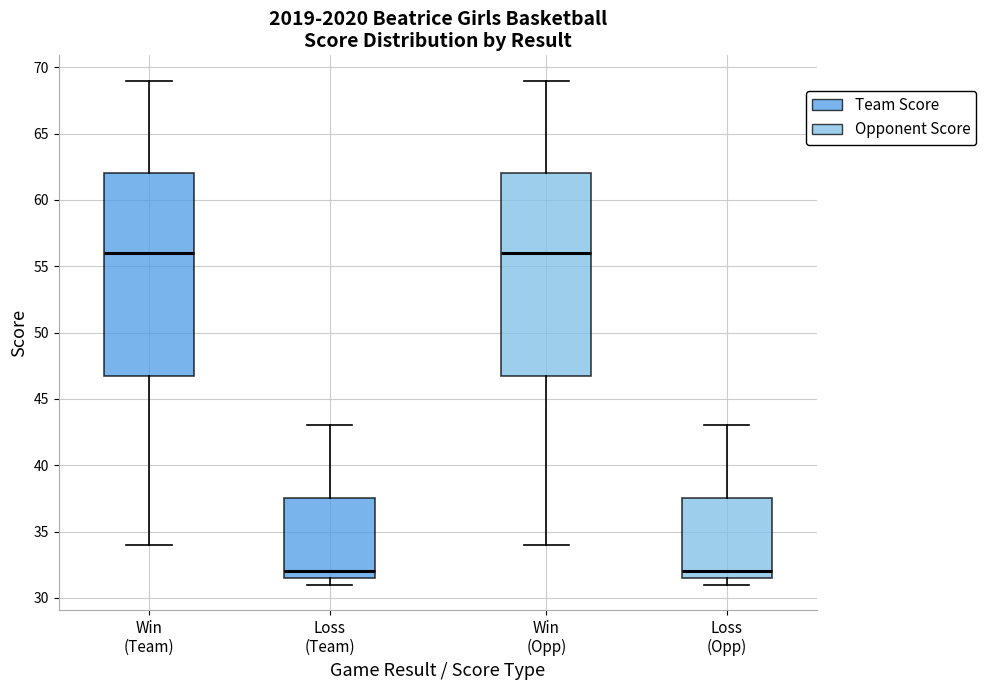

Reading left to right, transcribe this box plot: for each box, give where its median line is, the range the box spans, and where its two whiskers end, as read against the y-axis. The values are not printed on the chart, so give them approximately, as read against the axis.

Win (Team): median 56.0, box 47.0 to 62.0, whiskers 34.0 to 69.0
Loss (Team): median 32.0, box 31.5 to 37.5, whiskers 31.0 to 43.0
Win (Opp): median 56.0, box 47.0 to 62.0, whiskers 34.0 to 69.0
Loss (Opp): median 32.0, box 31.5 to 37.5, whiskers 31.0 to 43.0